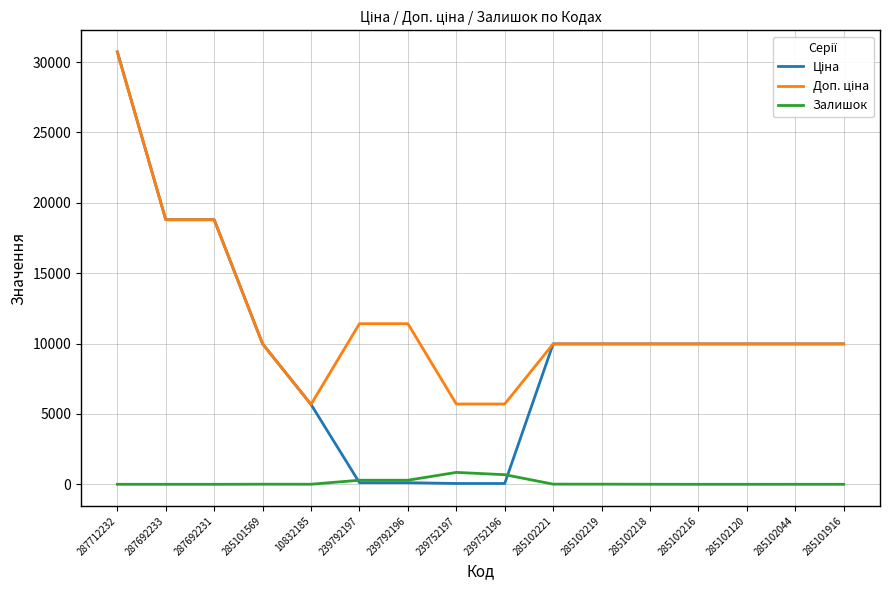

In Залишок, how many points are higher than both neighbors (excluding endpoints)?

3